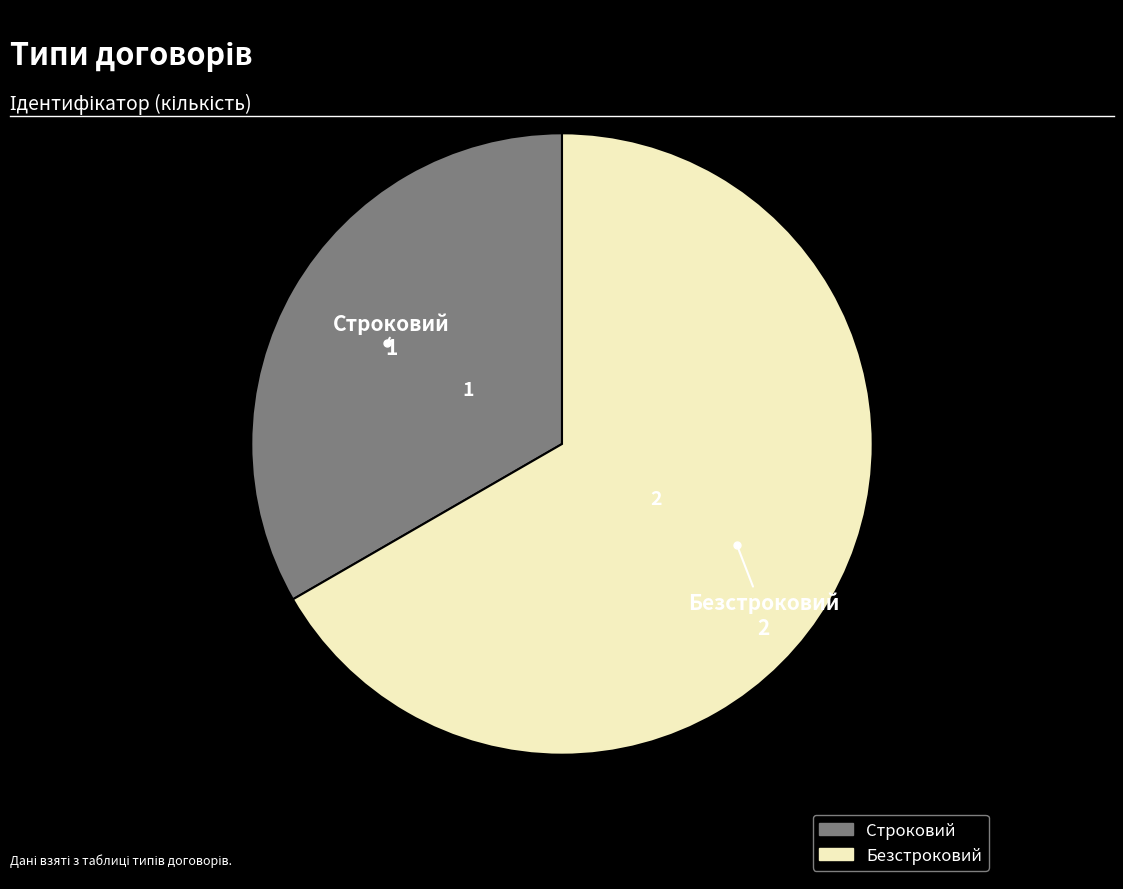

Does Безстроковий account for over 50% of the chart?

Yes